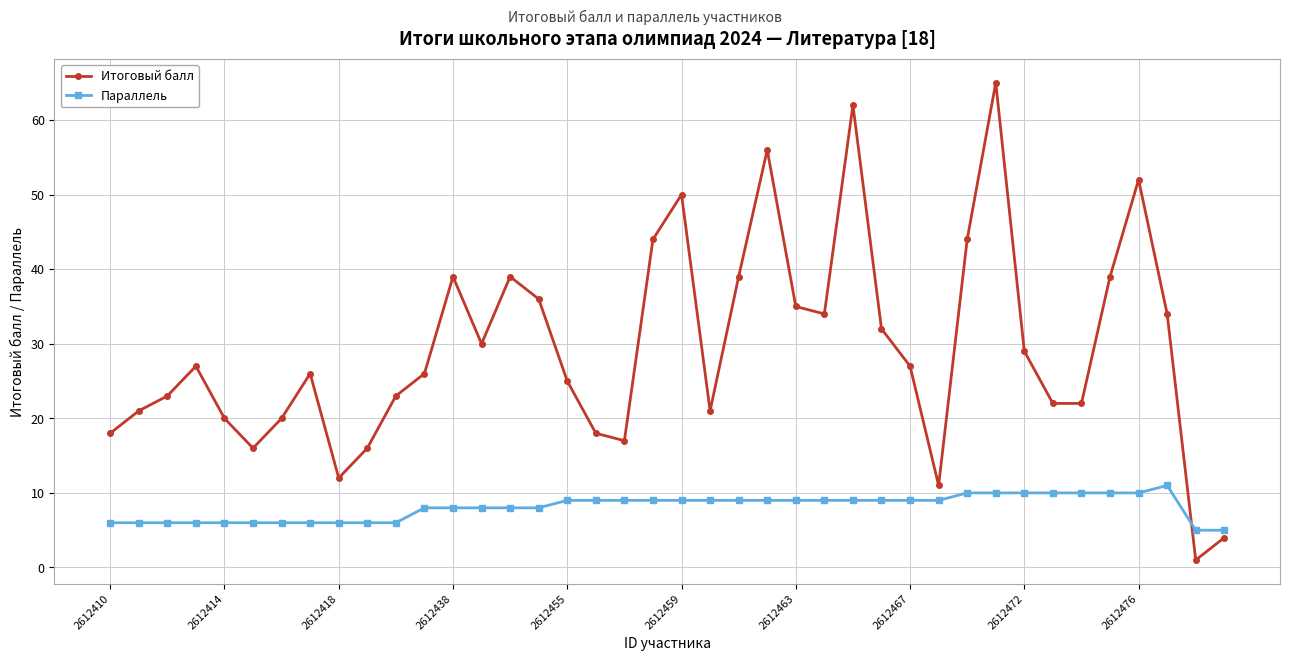

Which series has the largest total across all categories?

Итоговый балл